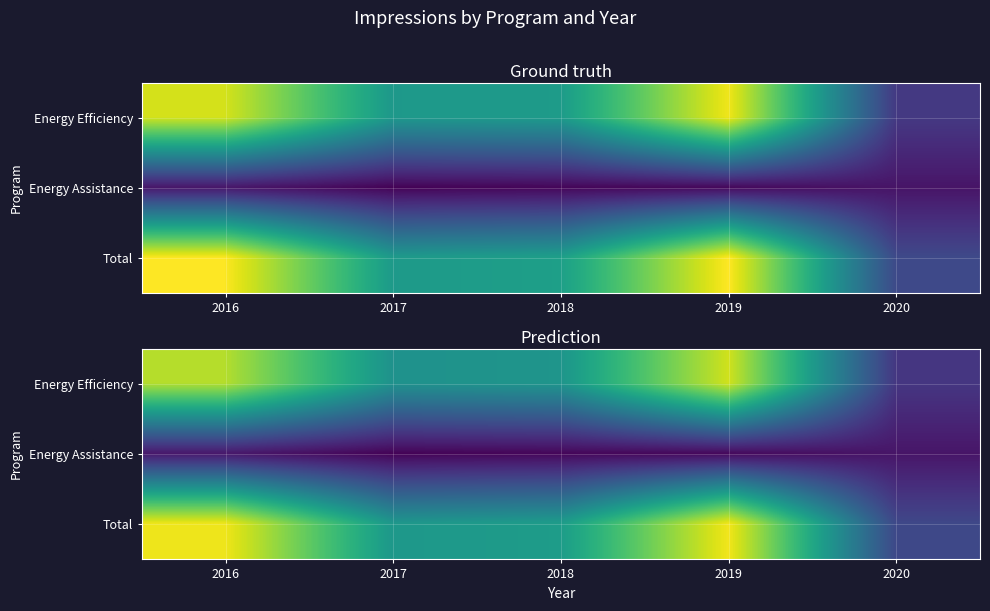

At how many categories does at least one series exceed 21955849?

4